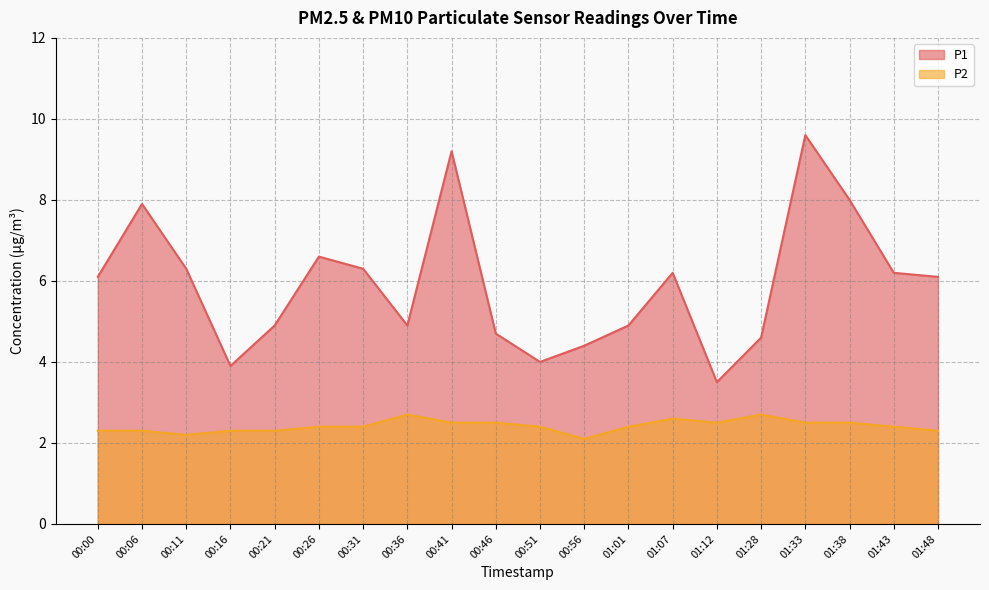

True or false: P1 and P2 intersect in this chart.

False